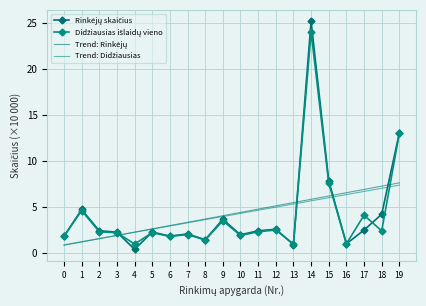

What is the smallest value displayed?

0.4